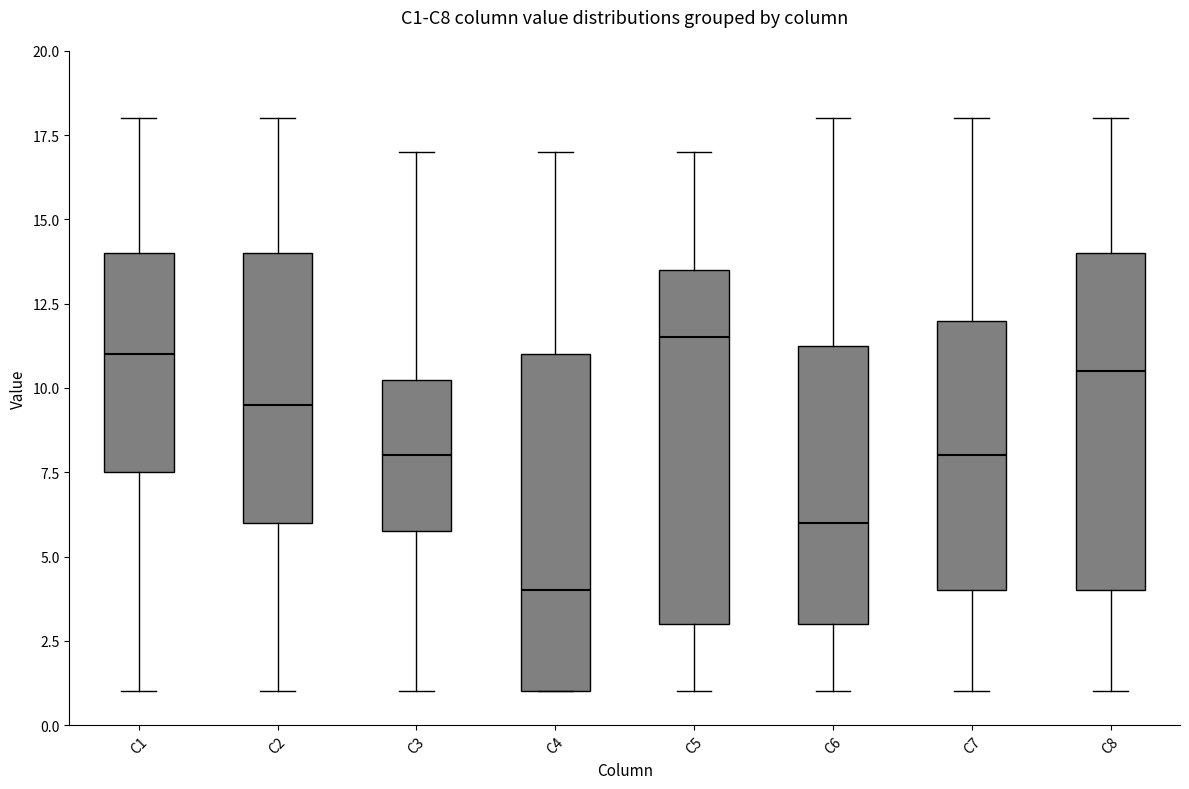

Reading left to right, transcribe this box plot: for each box, give where its median line is, the range the box spans, and where its two whiskers end, as read against the y-axis. The values are not printed on the chart, so give them approximately, as read against the axis.

C1: median 11.0, box 7.5 to 14.0, whiskers 1.0 to 18.0
C2: median 9.5, box 6.0 to 14.0, whiskers 1.0 to 18.0
C3: median 8.0, box 6.0 to 10.5, whiskers 1.0 to 17.0
C4: median 4.0, box 1.0 to 11.0, whiskers 1.0 to 17.0
C5: median 11.5, box 3.0 to 13.5, whiskers 1.0 to 17.0
C6: median 6.0, box 3.0 to 11.5, whiskers 1.0 to 18.0
C7: median 8.0, box 4.0 to 12.0, whiskers 1.0 to 18.0
C8: median 10.5, box 4.0 to 14.0, whiskers 1.0 to 18.0